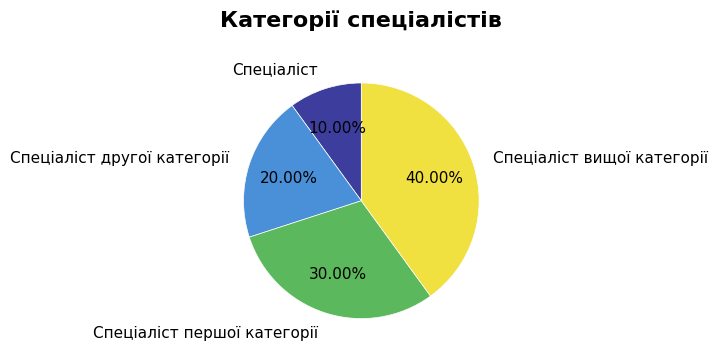

True or false: Спеціаліст accounts for 10% of the total.

True